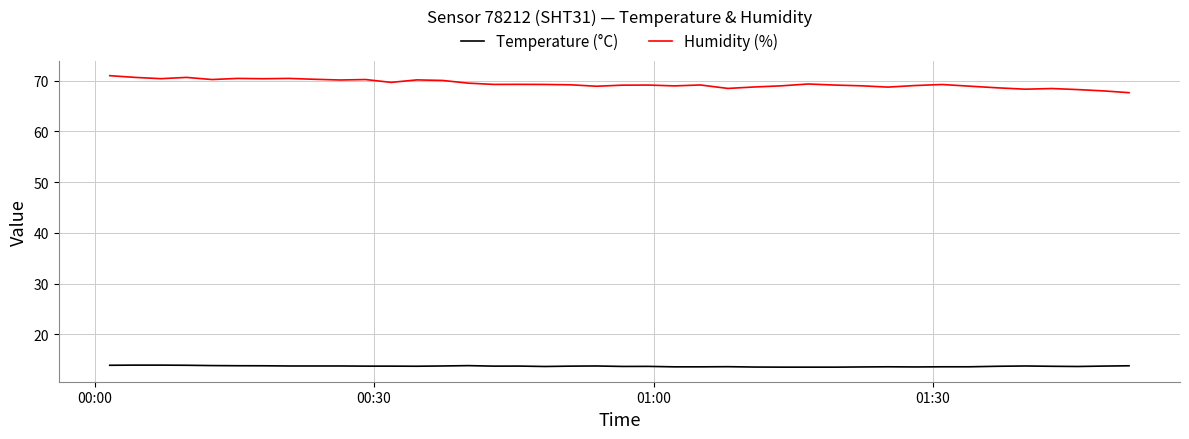

List the series in order of their peak value, lowest first.

Temperature (°C), Humidity (%)